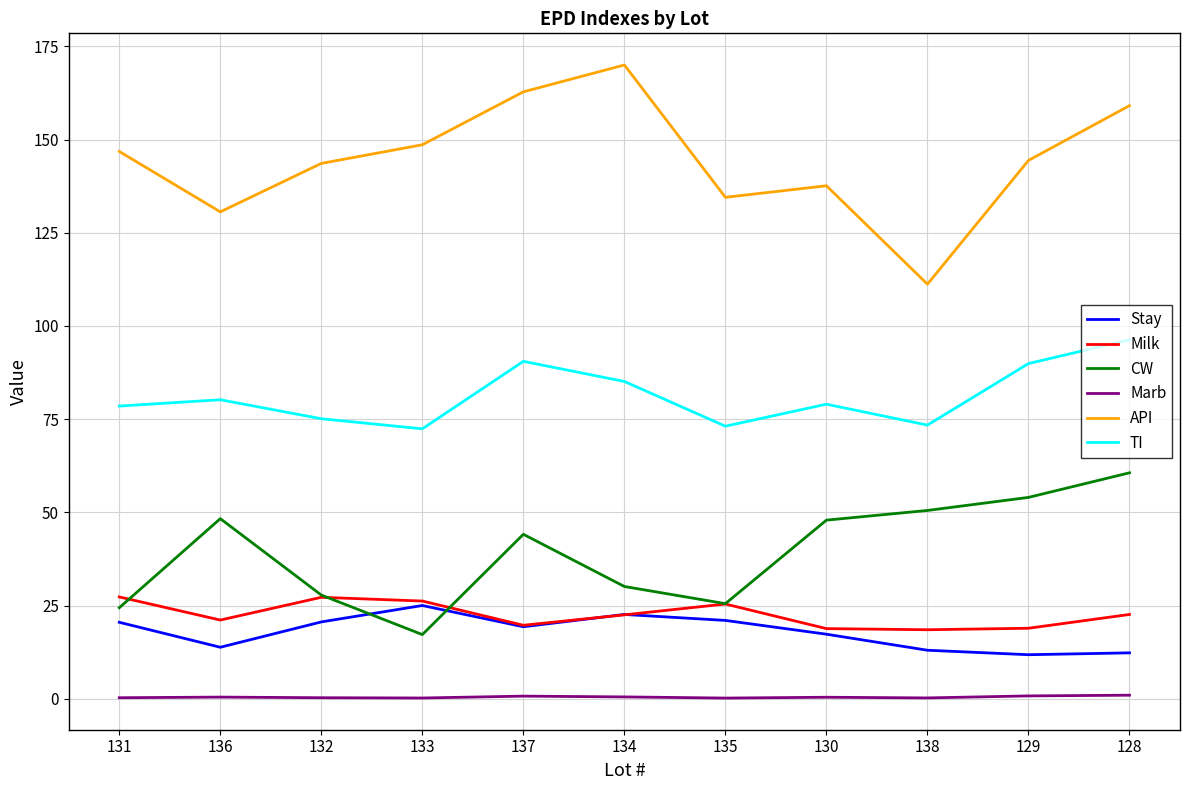

Between 129 and 128, which series saw the biggest shift?

API